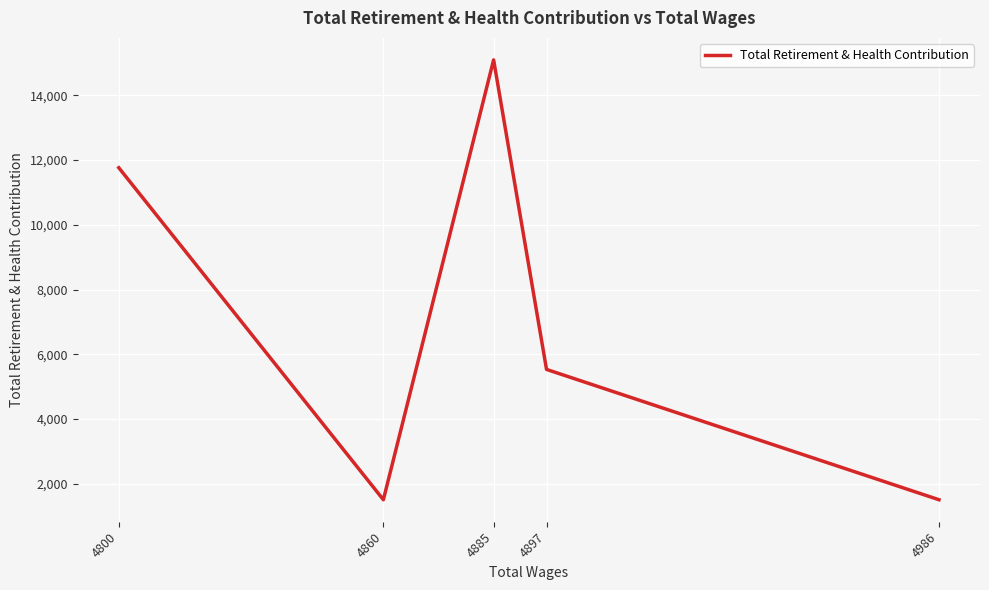

Where is the first local minimum?

4860